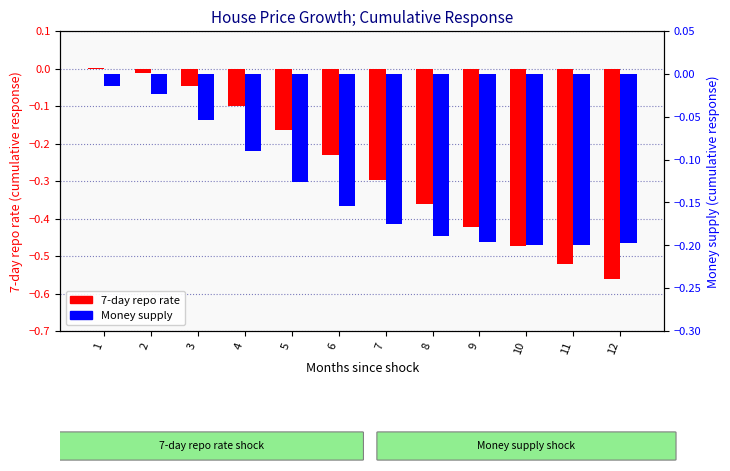

At which label is Money supply closest to 0?

1